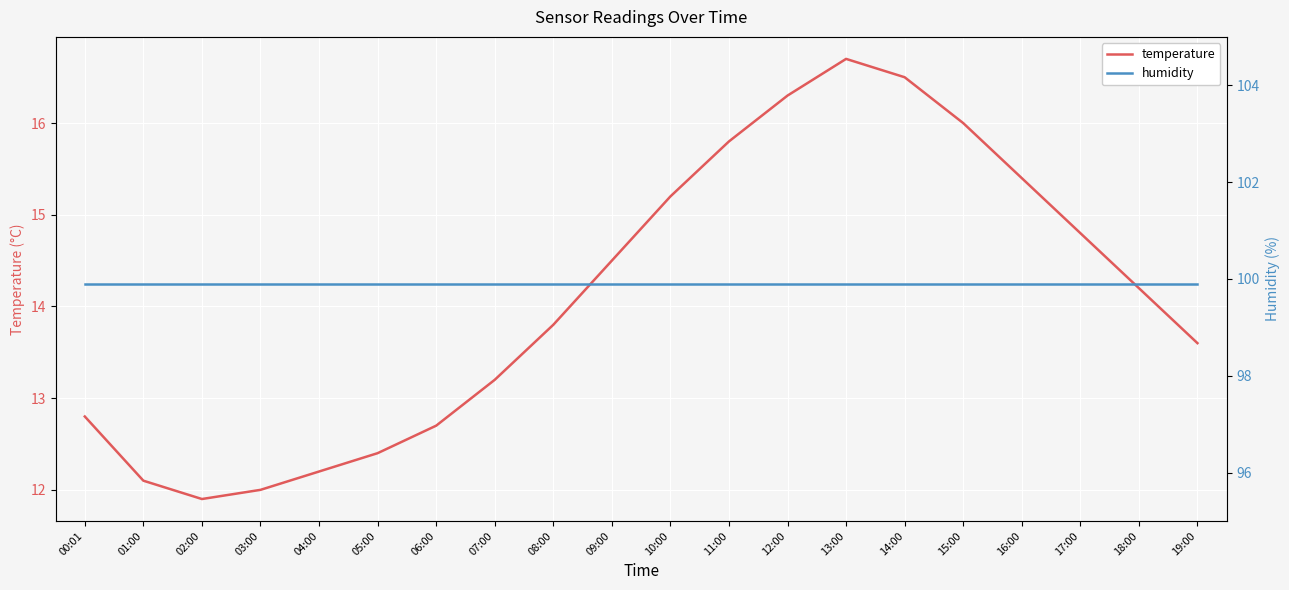

At 10:00, list the series in order from largest to smallest.

humidity, temperature